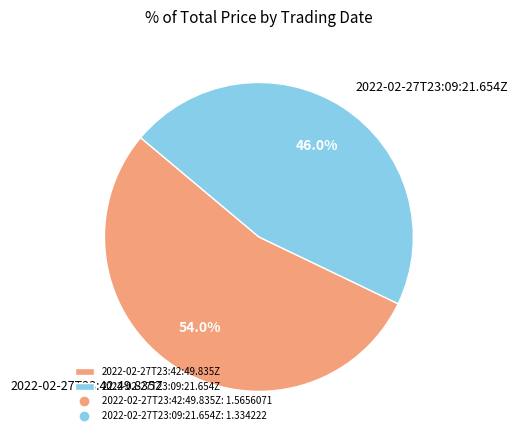

What is the largest slice in the pie chart?

2022-02-27T23:42:49.835Z